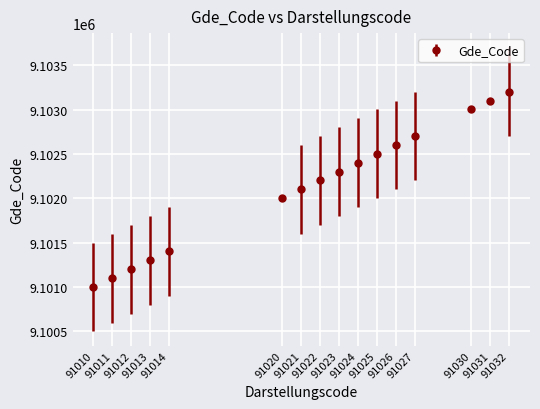

What is the difference between the second highest and minimum values?

2100.5